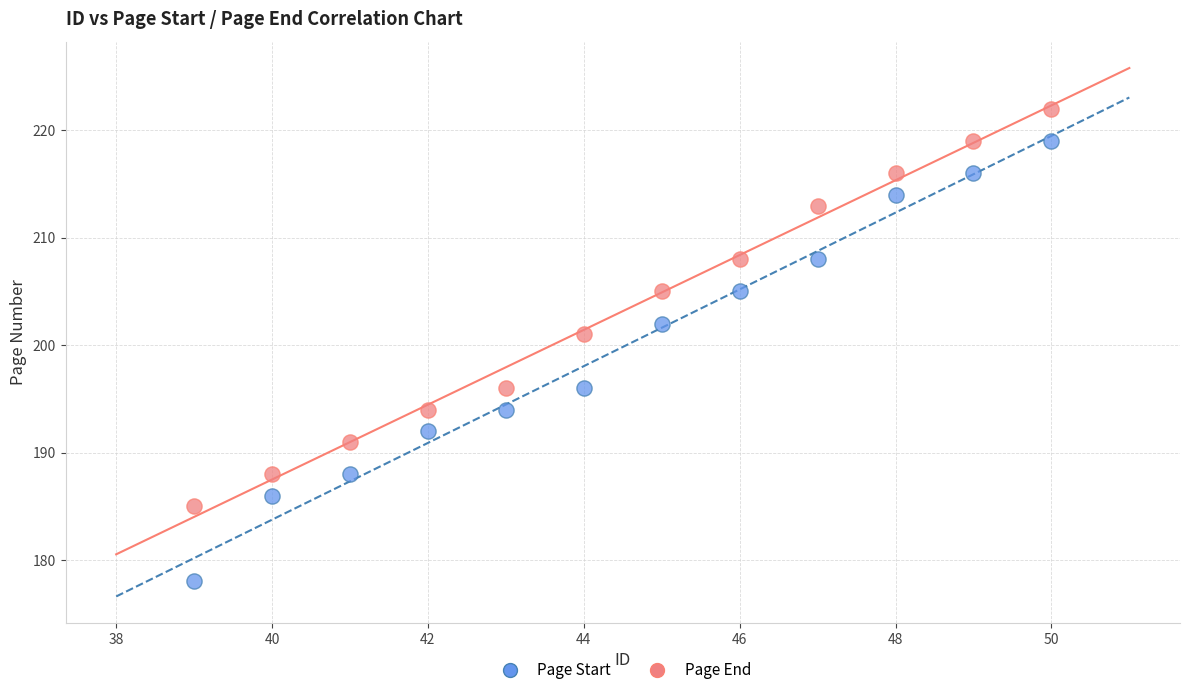

What are all the series names shown in the legend?

Page Start, Page End